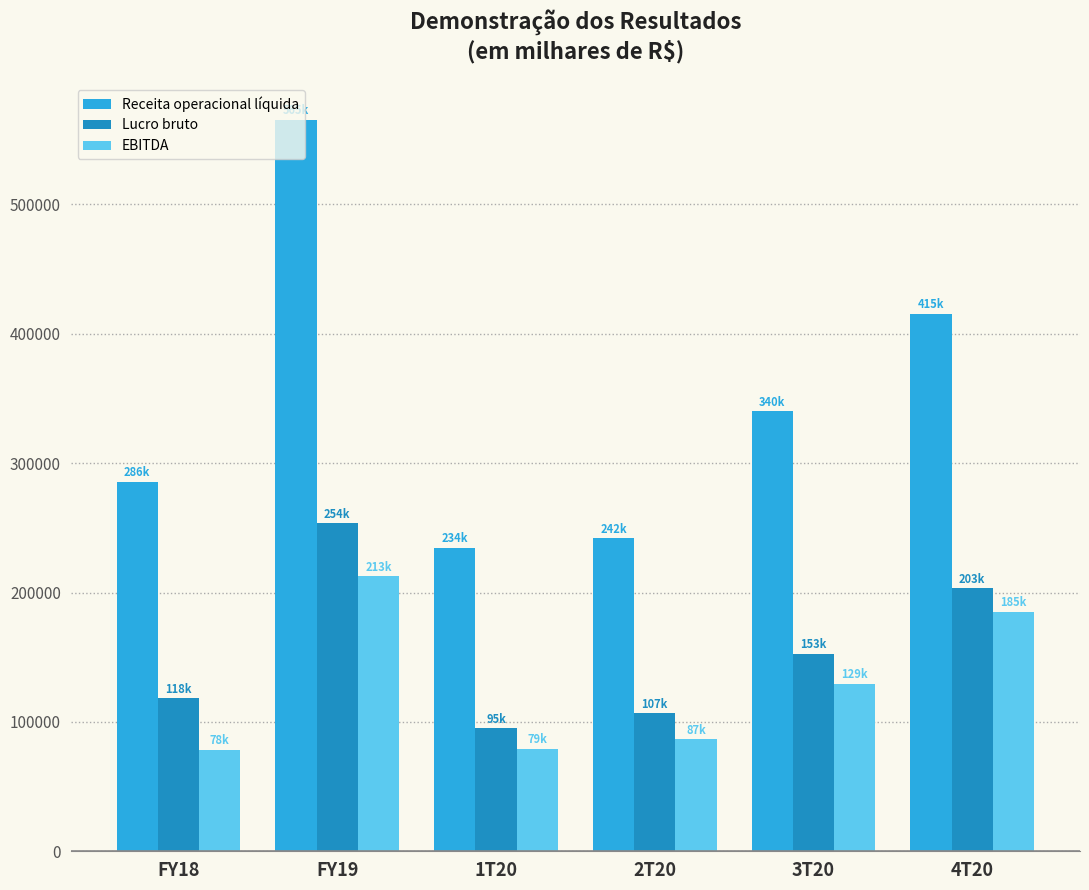

The value of Receita operacional líquida at 4T20 is 415390. True or false?

True